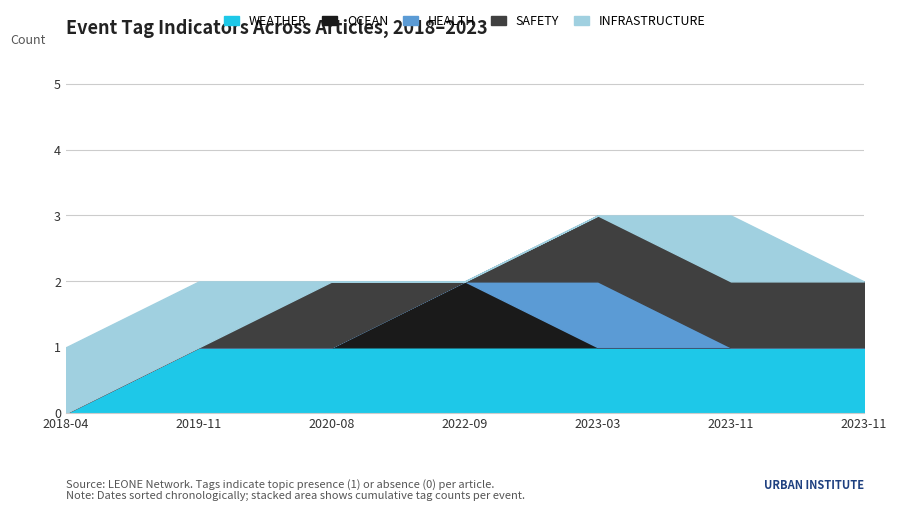

True or false: OCEAN and WEATHER intersect in this chart.

False